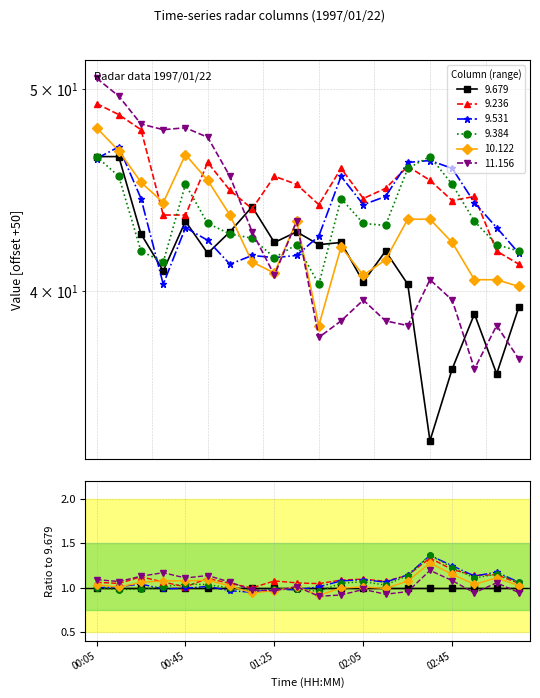

What is the label of the 4th point from the right?

02:45